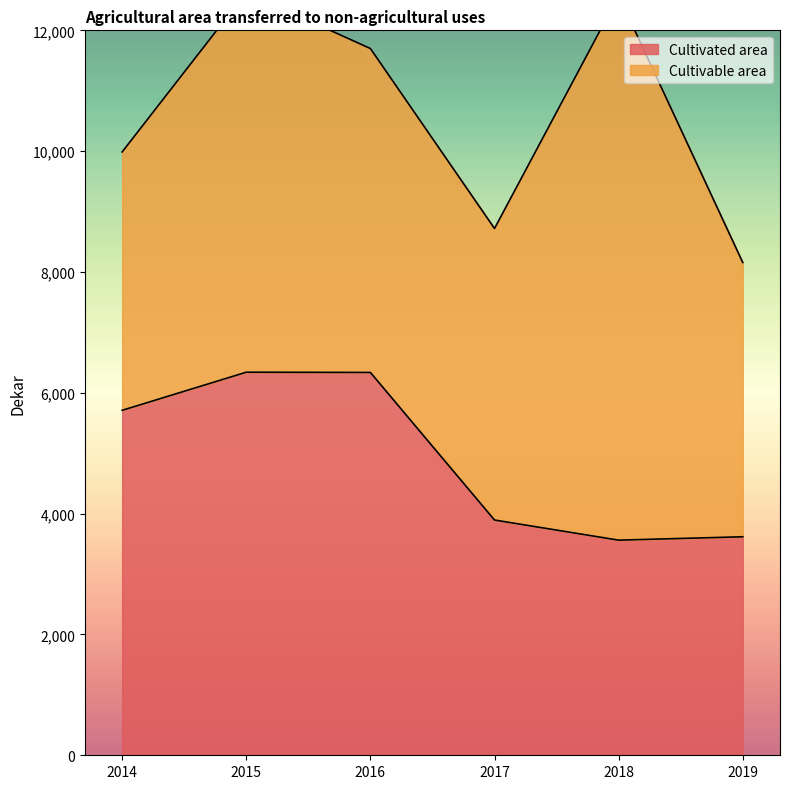

Count the number of categories in the chart.

6